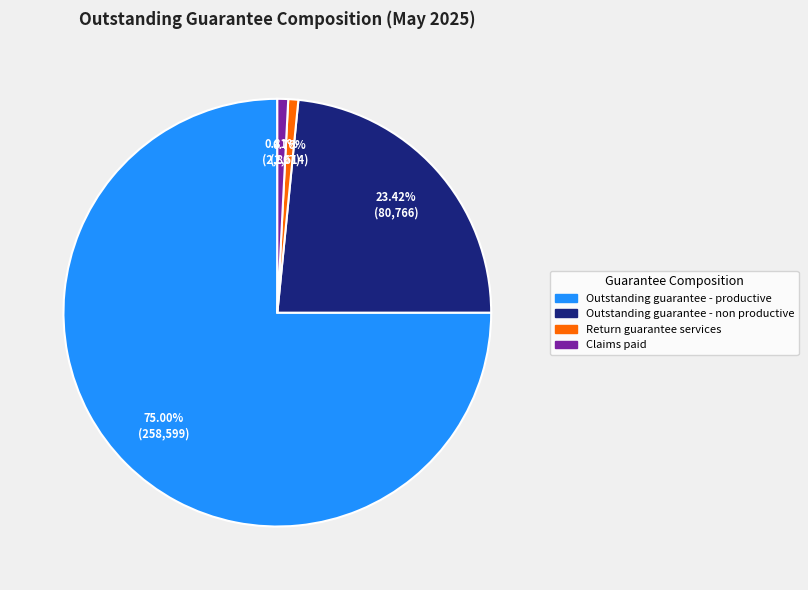

What percentage do Outstanding guarantee - non productive and Claims paid together represent?

24.2%